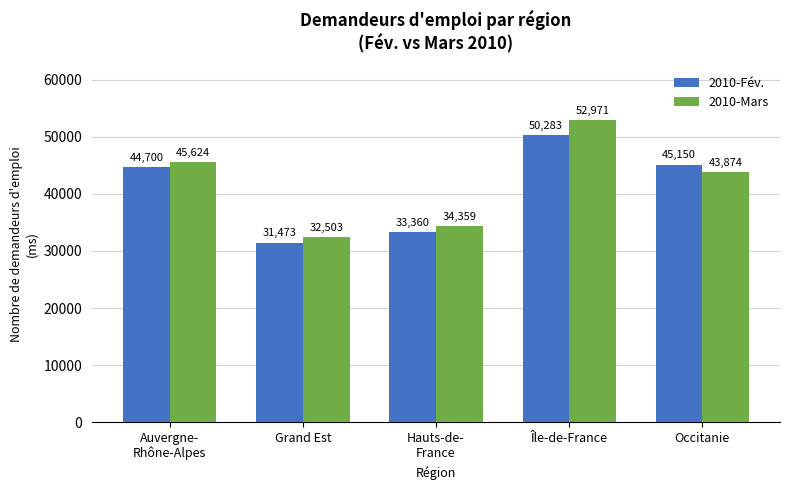

Does the chart contain stacked bars?

No